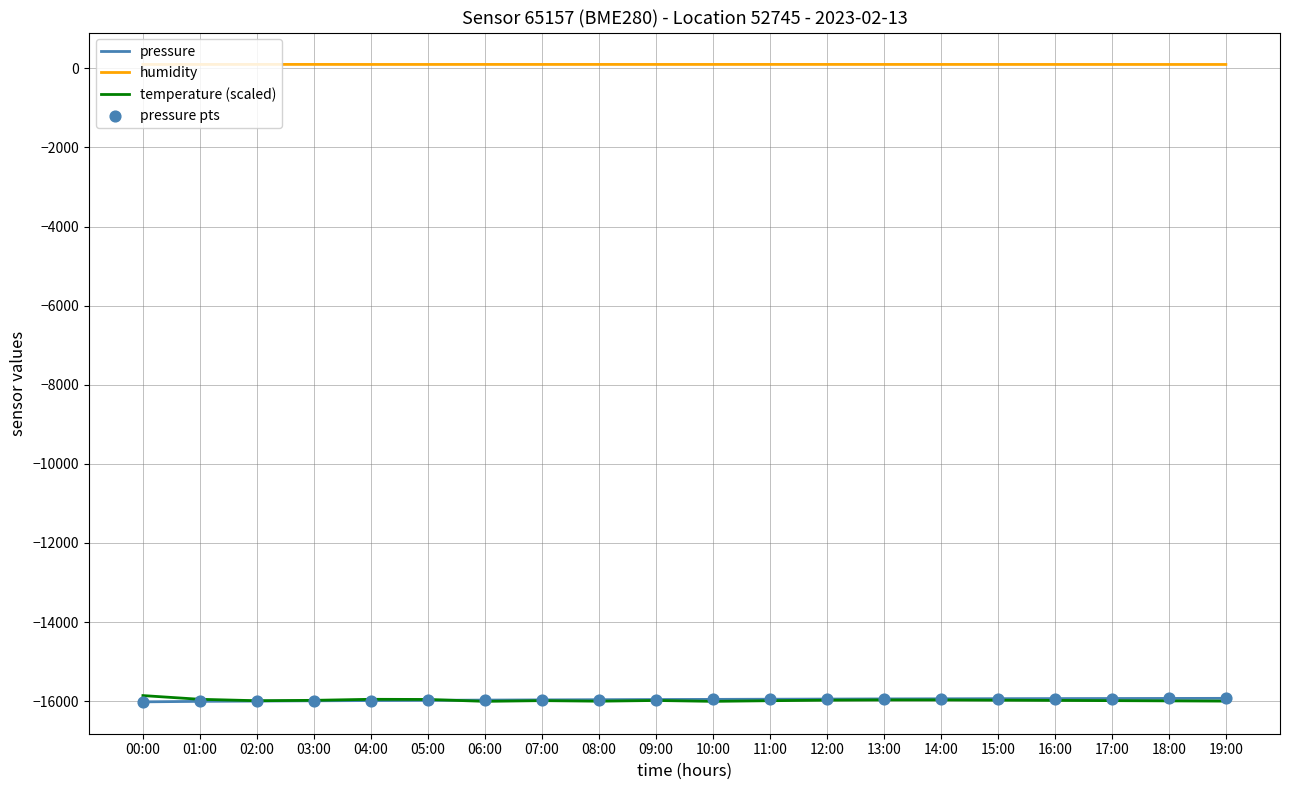

Which series has the largest total across all categories?

humidity